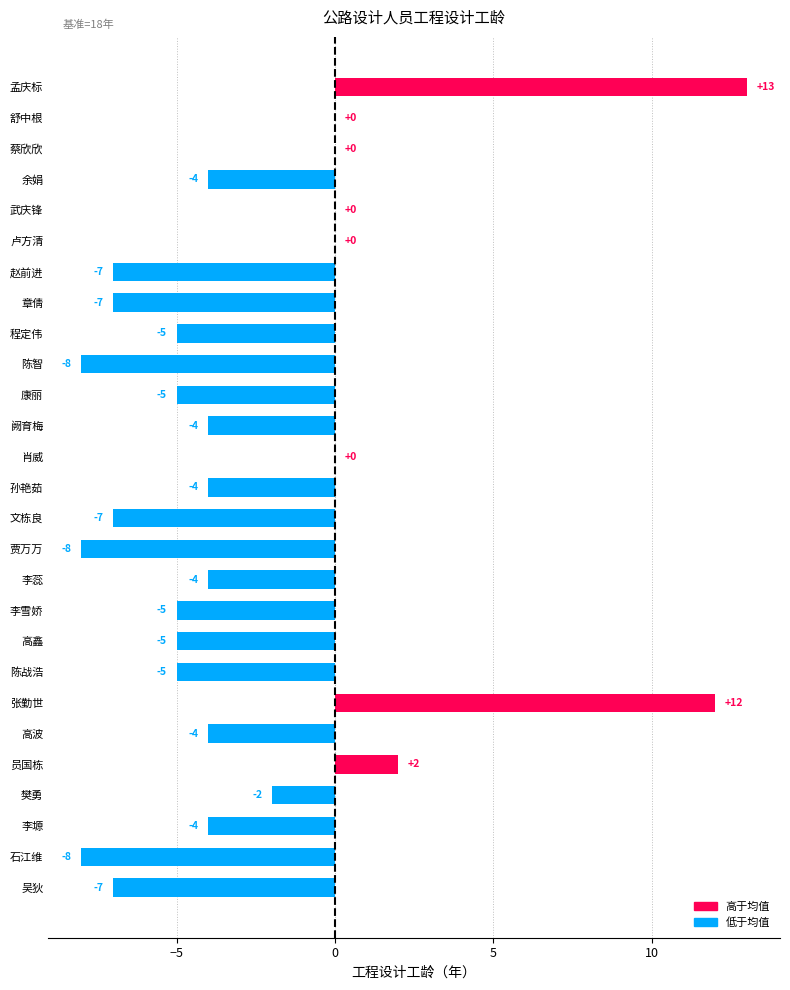

Reading top to bottom, what are all the values shown in this chart?

孟庆标=13	舒中根=0	蔡欣欣=0	余娟=-4	武庆锋=0	卢方清=0	赵前进=-7	章倩=-7	程定伟=-5	陈智=-8	康丽=-5	阙育梅=-4	肖威=0	孙艳茹=-4	文栋良=-7	贾万万=-8	李蕊=-4	李雪娇=-5	高鑫=-5	陈战浩=-5	张勤世=12	高波=-4	员国栋=2	樊勇=-2	李塬=-4	石江维=-8	吴狄=-7